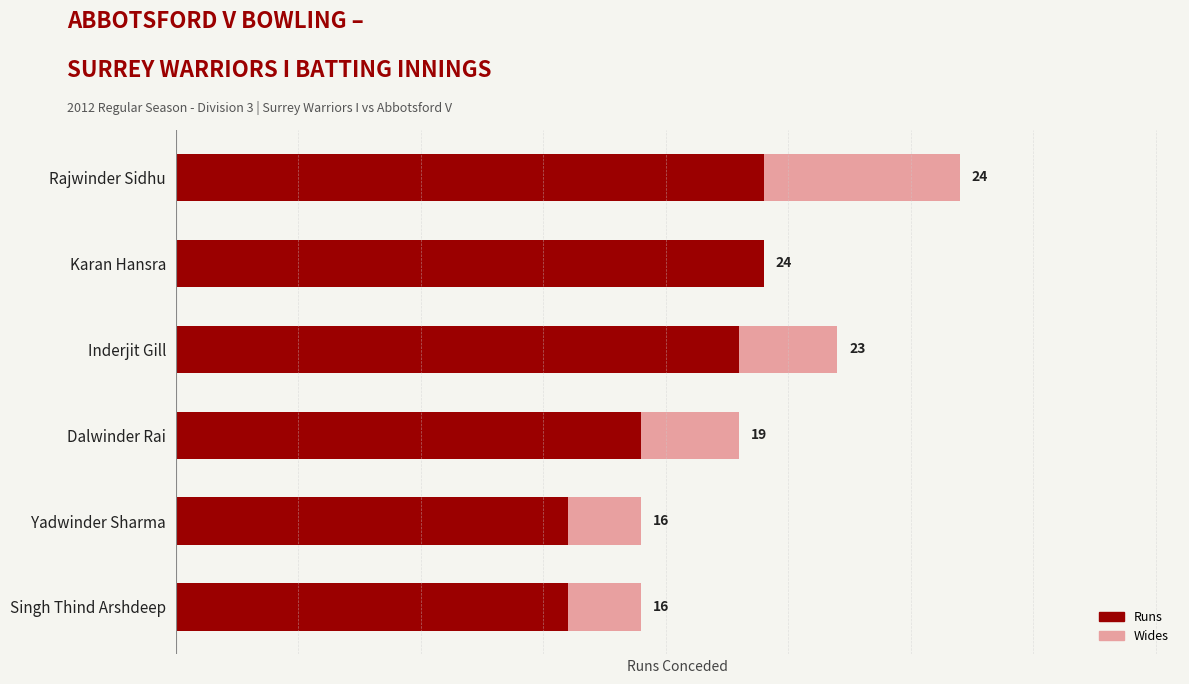

At which category is the sum across all series the highest?

Rajwinder Sidhu